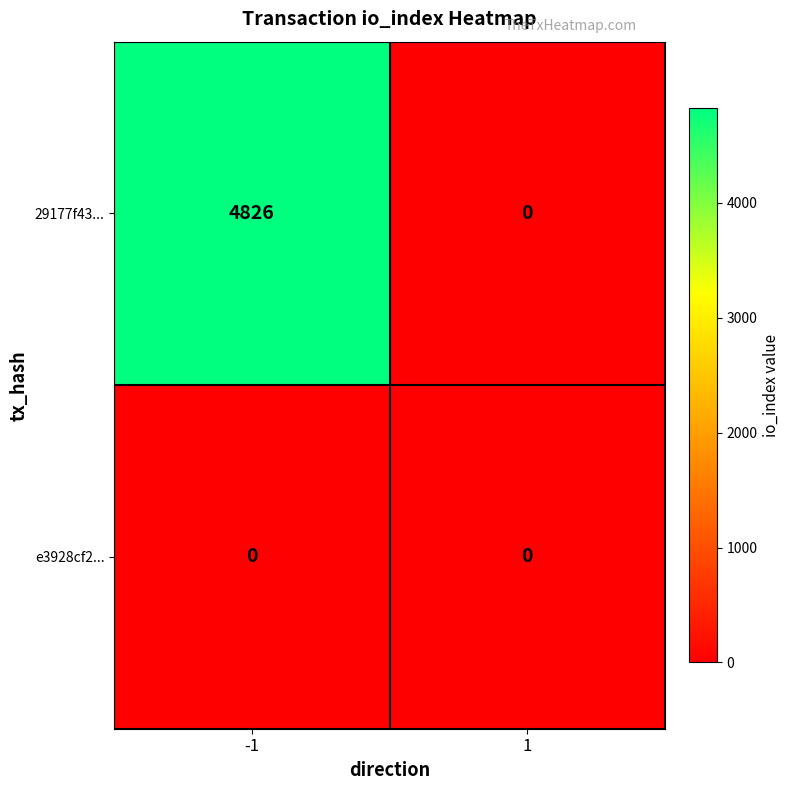

What is the difference between the 29177f43... values at -1 and 1?

4826